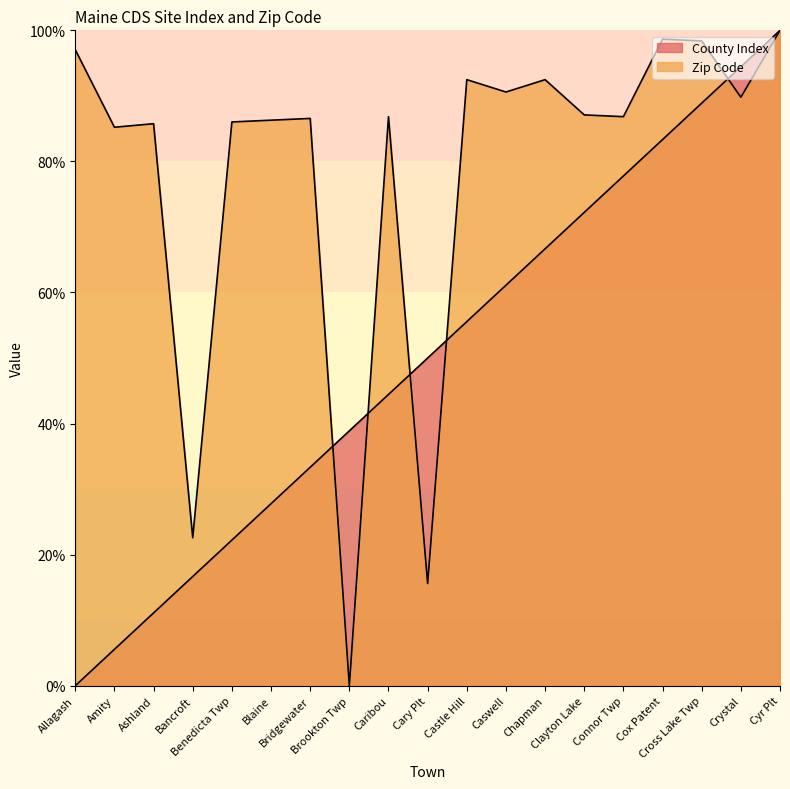

List the labels in order of County Index value, largest first.

Cyr Plt, Crystal, Cross Lake Twp, Cox Patent, Connor Twp, Clayton Lake, Chapman, Caswell, Castle Hill, Cary Plt, Caribou, Brookton Twp, Bridgewater, Blaine, Benedicta Twp, Bancroft, Ashland, Amity, Allagash